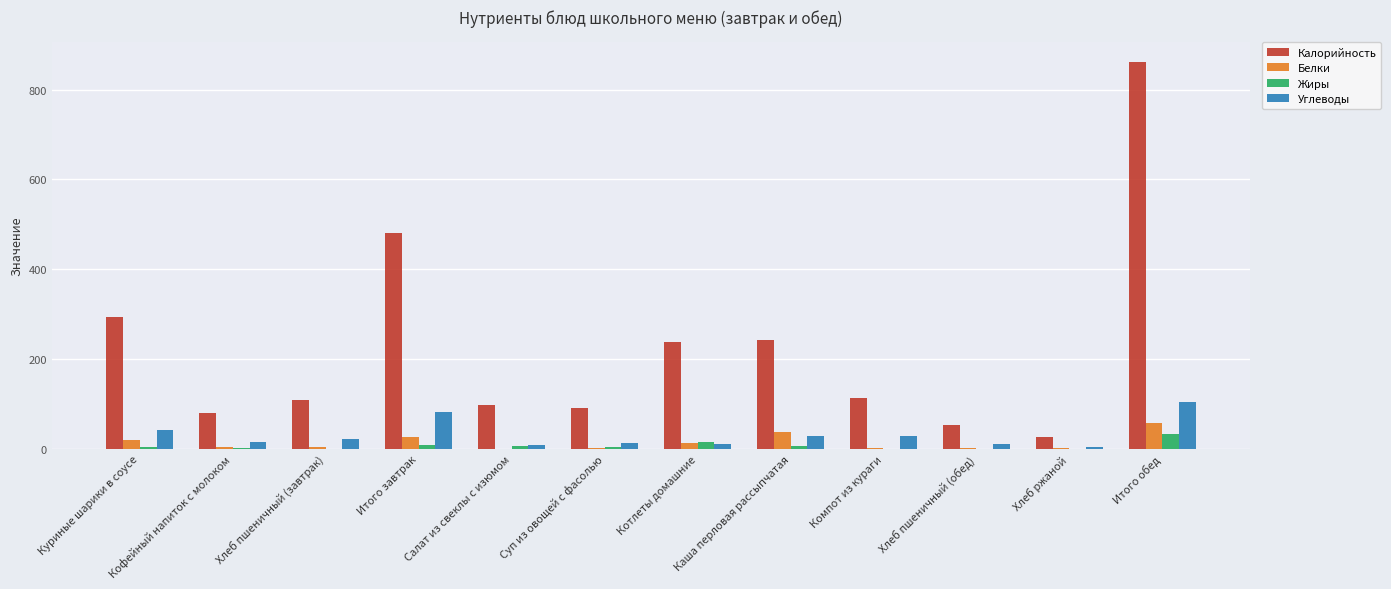

What is the average value of the Жиры series?

6.7